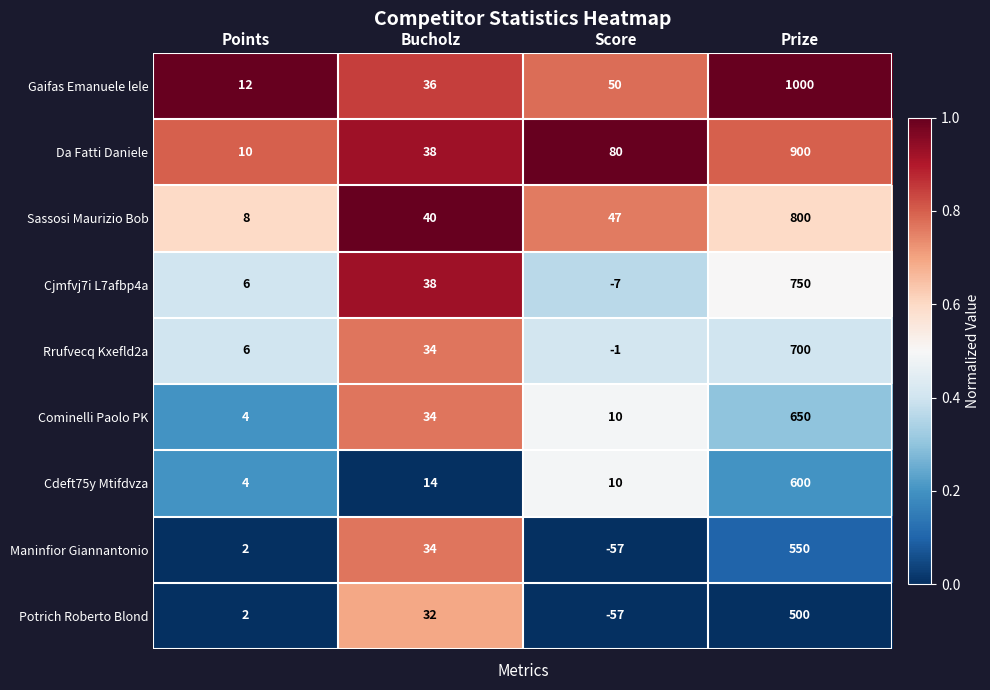

What is the difference between the highest and lowest values at Bucholz?

26